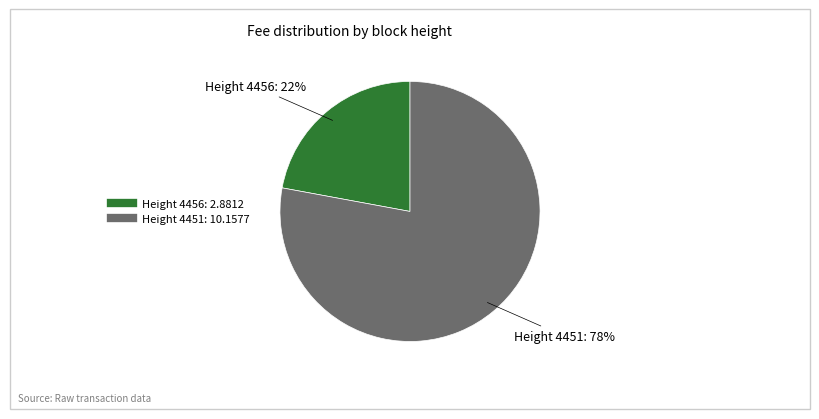

Is there a majority slice in this chart?

Yes